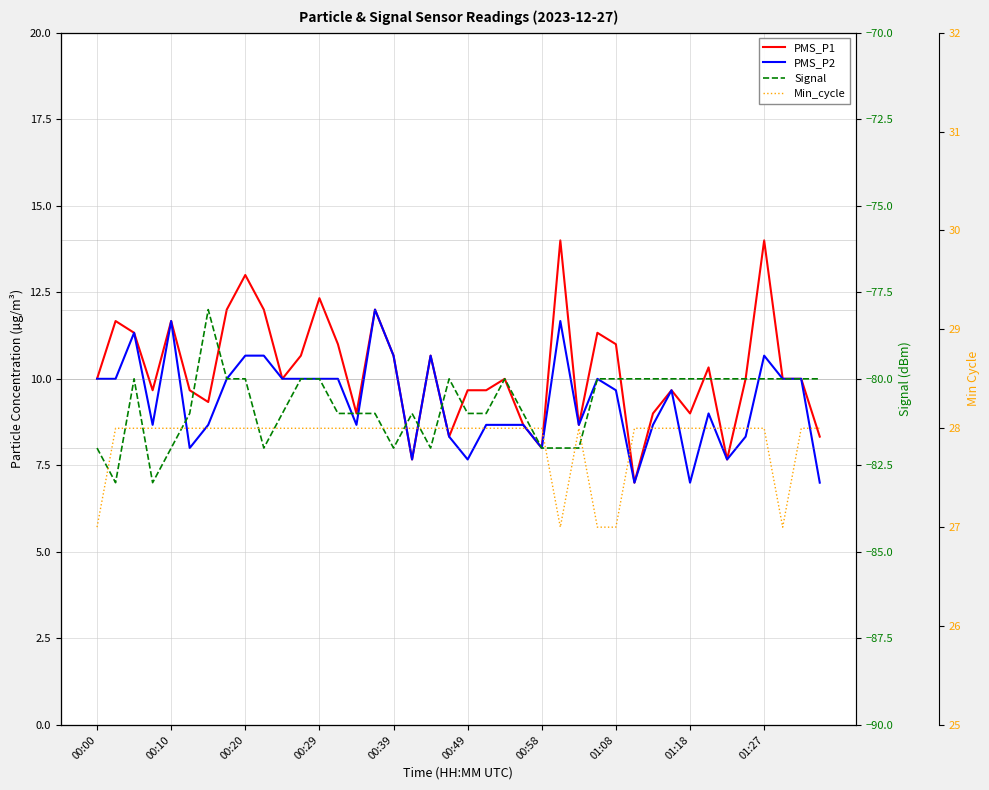

Reading left to right, what are all the values shown in this chart?

PMS_P1: 10.0	11.7	11.3	9.7	11.7	9.7	9.3	12.0	13.0	12.0	10.0	10.7	12.3	11.0	9.0	12.0	10.7	7.7	10.7	8.3	9.7	9.7	10.0	8.7	8.0	14.0	8.7	11.3	11.0	7.0	9.0	9.7	9.0	10.3	7.7	10.0	14.0	10.0	10.0	8.3
PMS_P2: 10.0	10.0	11.3	8.7	11.7	8.0	8.7	10.0	10.7	10.7	10.0	10.0	10.0	10.0	8.7	12.0	10.7	7.7	10.7	8.3	7.7	8.7	8.7	8.7	8.0	11.7	8.7	10.0	9.7	7.0	8.7	9.7	7.0	9.0	7.7	8.3	10.7	10.0	10.0	7.0
Signal: -82.0	-83.0	-80.0	-83.0	-82.0	-81.0	-78.0	-80.0	-80.0	-82.0	-81.0	-80.0	-80.0	-81.0	-81.0	-81.0	-82.0	-81.0	-82.0	-80.0	-81.0	-81.0	-80.0	-81.0	-82.0	-82.0	-82.0	-80.0	-80.0	-80.0	-80.0	-80.0	-80.0	-80.0	-80.0	-80.0	-80.0	-80.0	-80.0	-80.0
Min_cycle: 27.0	28.0	28.0	28.0	28.0	28.0	28.0	28.0	28.0	28.0	28.0	28.0	28.0	28.0	28.0	28.0	28.0	28.0	28.0	28.0	28.0	28.0	28.0	28.0	28.0	27.0	28.0	27.0	27.0	28.0	28.0	28.0	28.0	28.0	28.0	28.0	28.0	27.0	28.0	28.0